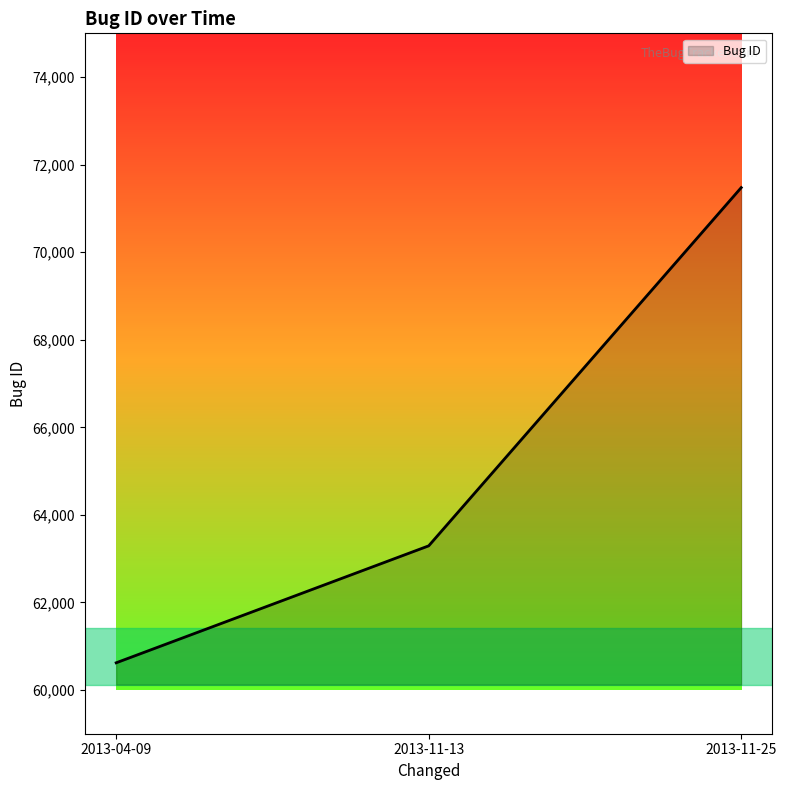

Approximately how many times larger is the value at 2013-11-13 compared to 2013-04-09?

1.0